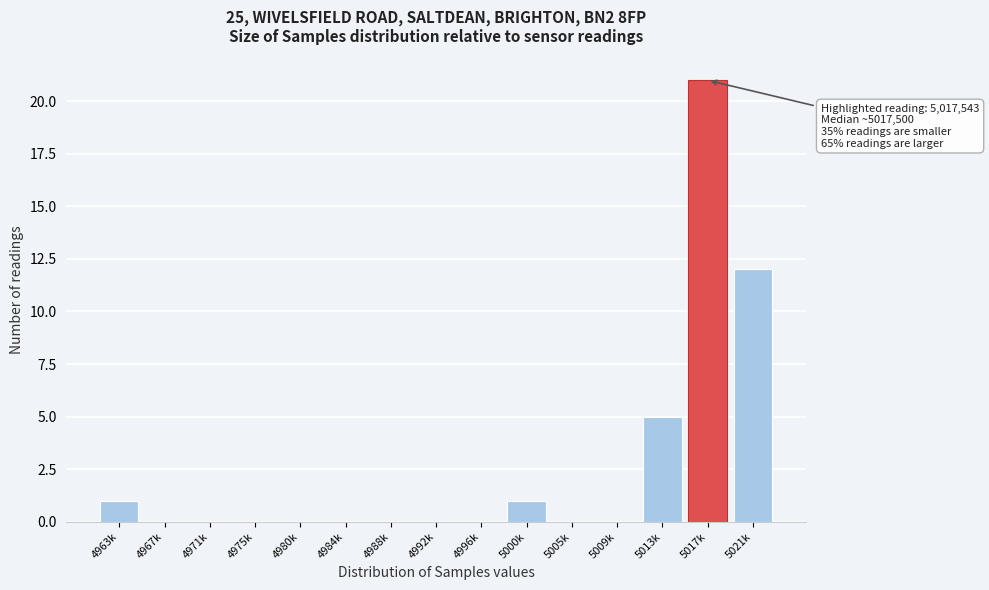

Reading right to left, list all the values displayed in this chart.

5021k=12	5017k=21	5013k=5	5009k=0	5005k=0	5000k=1	4996k=0	4992k=0	4988k=0	4984k=0	4980k=0	4975k=0	4971k=0	4967k=0	4963k=1